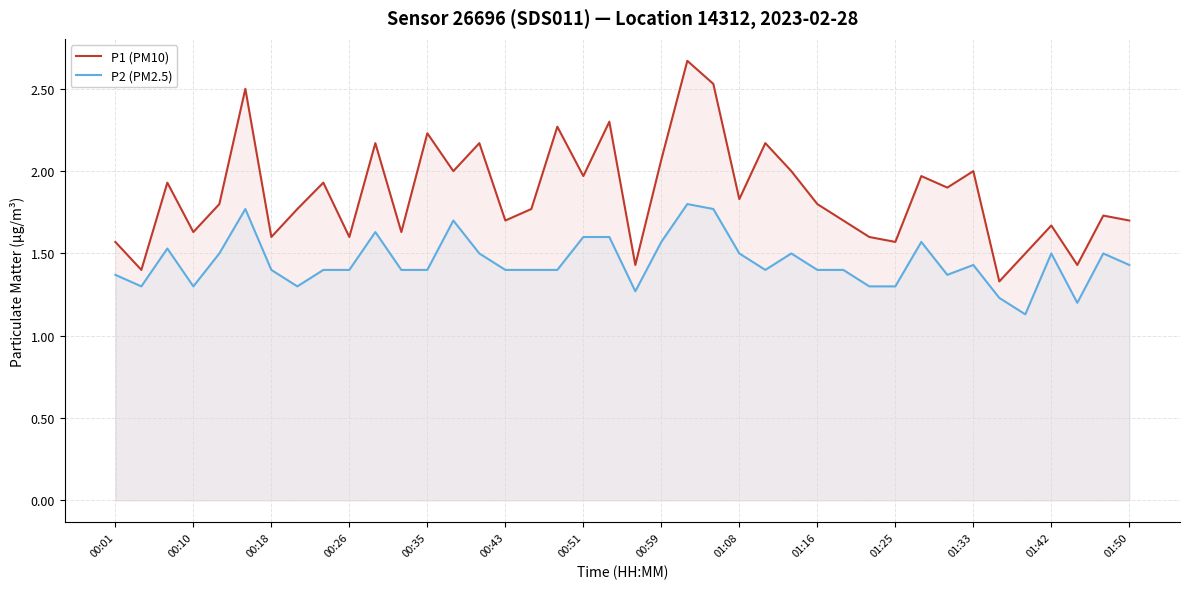

In P1 (PM10), how many points are higher than both neighbors (excluding endpoints)?

14